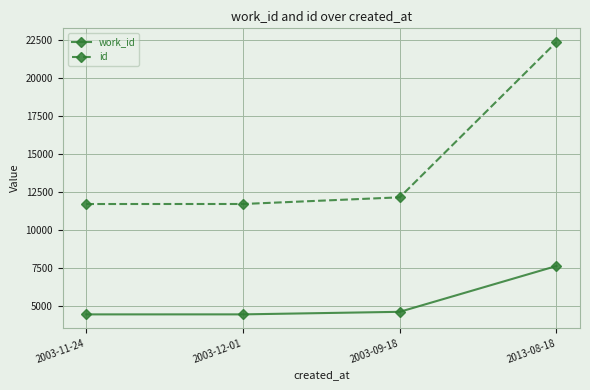

What value does the id series have at 2003-09-18, to the nearest 10?

12130